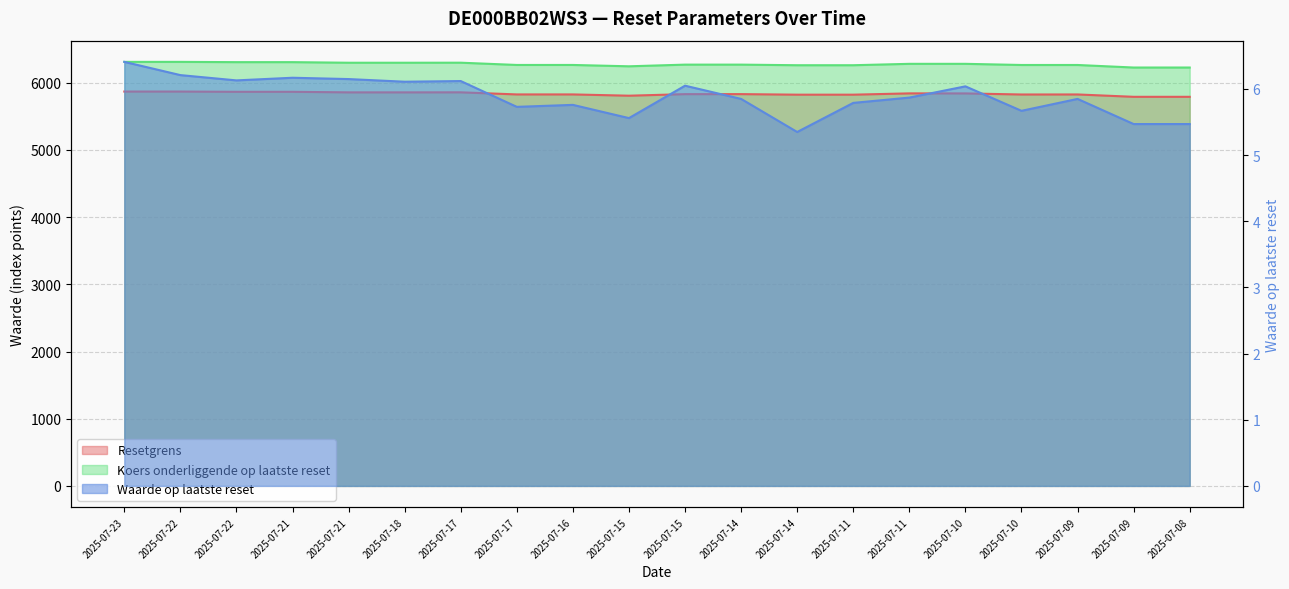

True or false: Waarde op laatste reset and Resetgrens intersect in this chart.

False